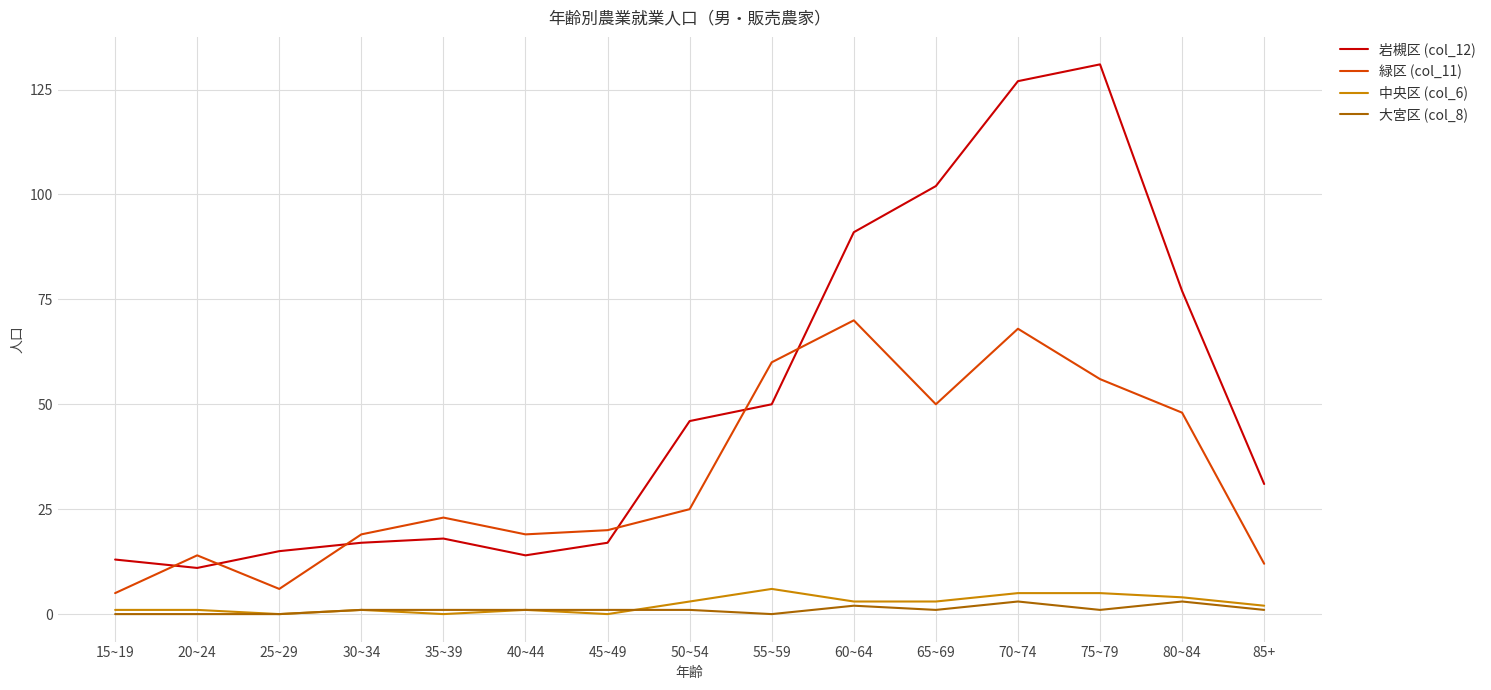

Which category has the highest value in the 岩槻区 (col_12) series?

75~79